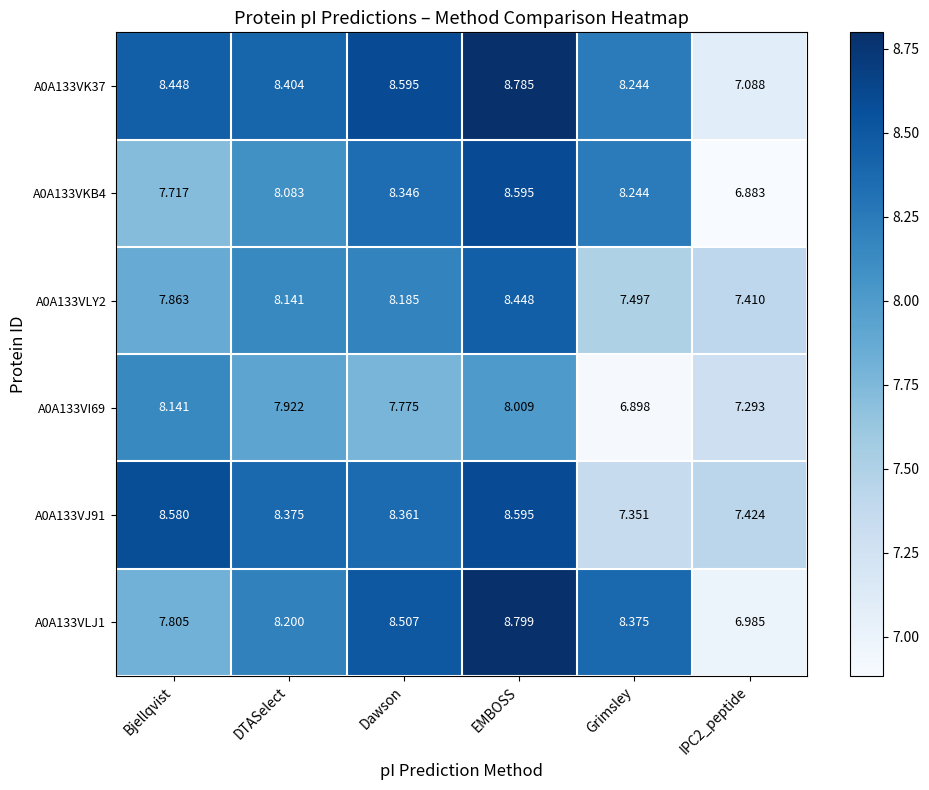

Is the value of A0A133VI69 at EMBOSS greater than the value of A0A133VLJ1 at EMBOSS?

No